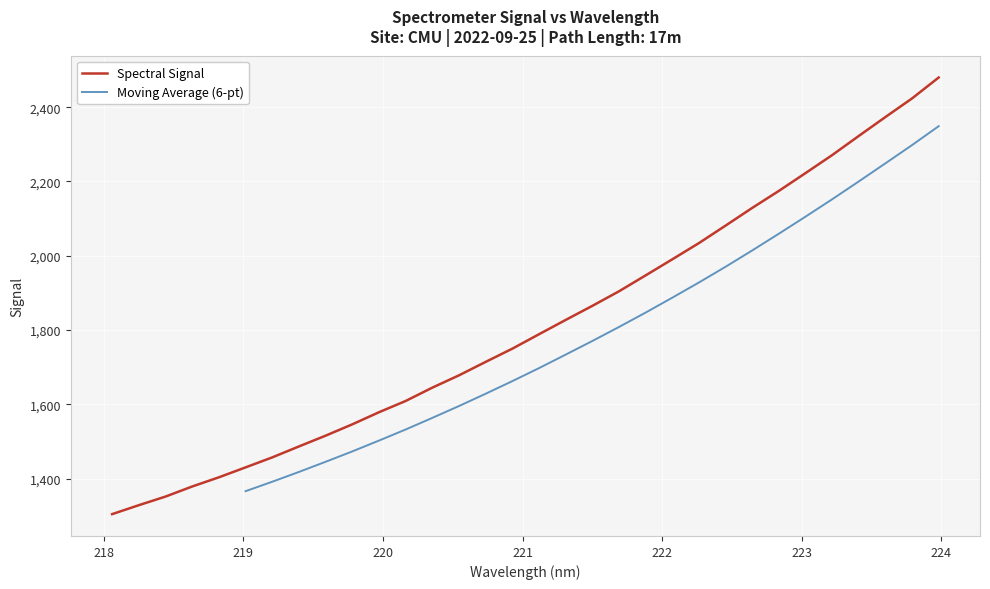

Where does the data first go above 1788?

221.1174